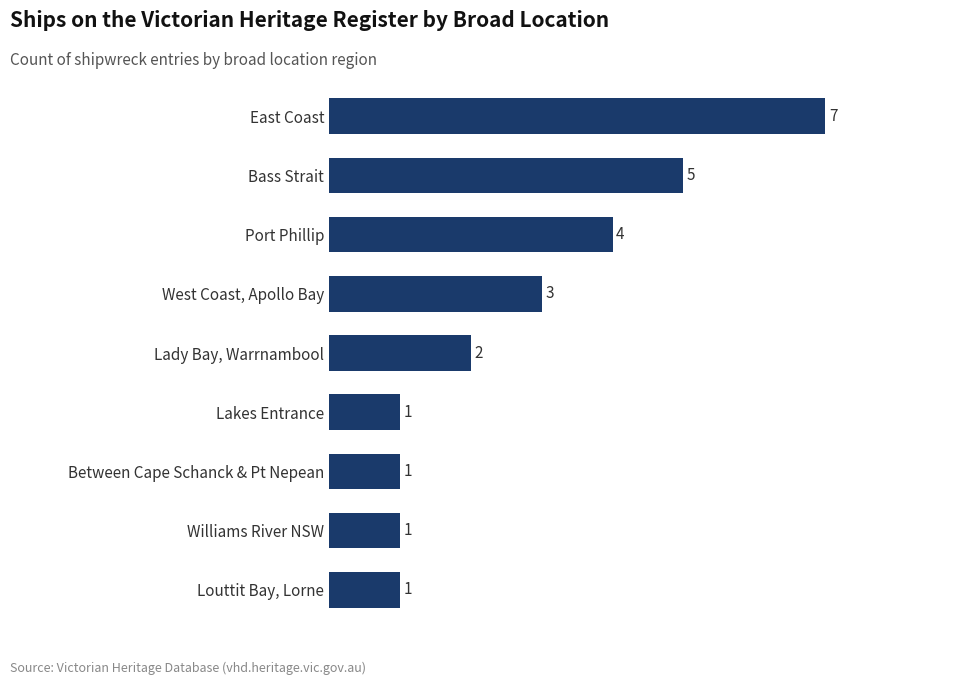

True or false: the data shows 5 at East Coast.

False